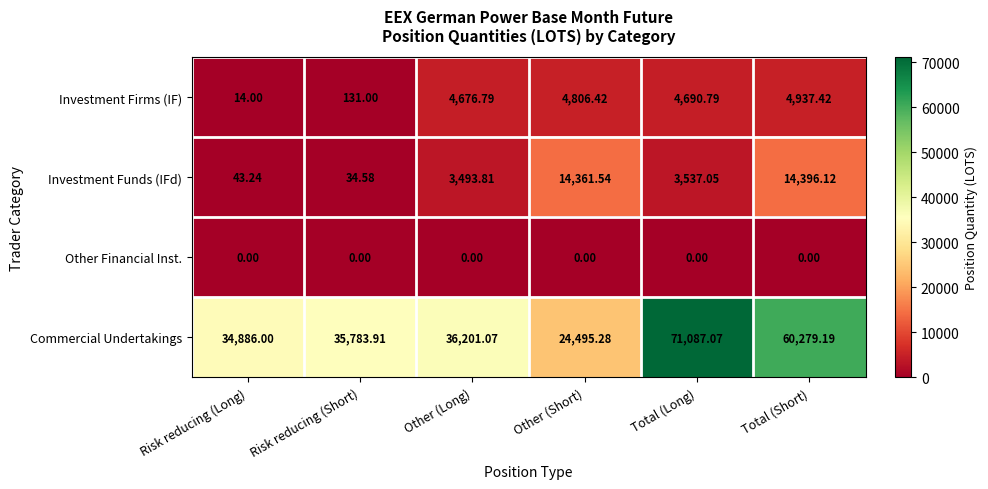

Which series changed the most between Risk reducing (Short) and Total (Long)?

Commercial Undertakings